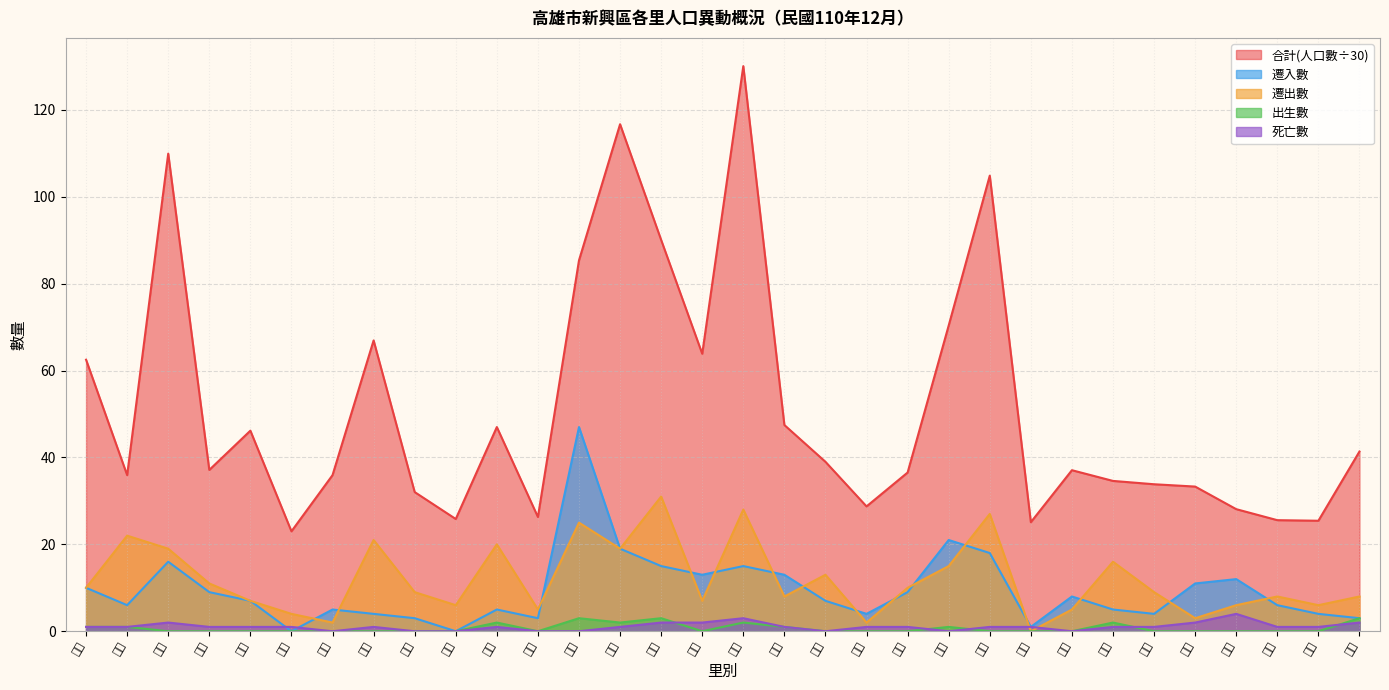

What is the difference between the 出生數 values at 光耀 and 成功?

2.0